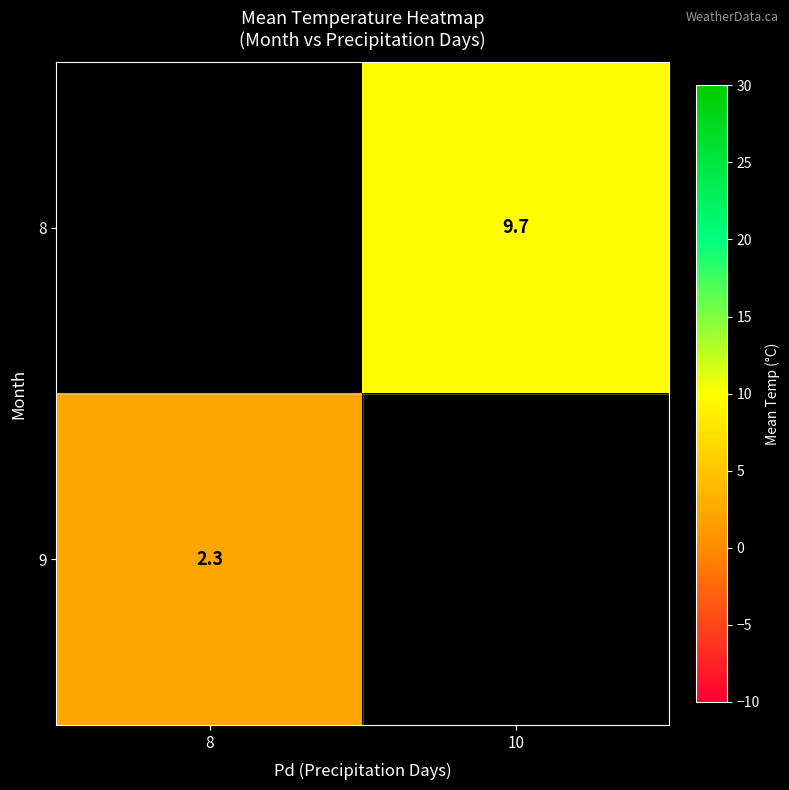

Is the value of 8 at 10 greater than the value of 9 at 8?

Yes